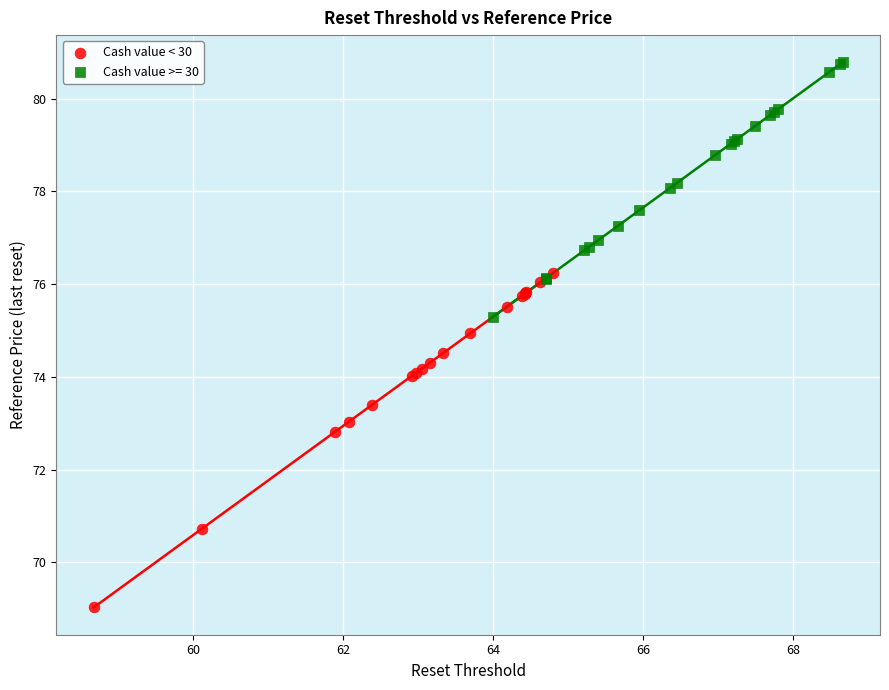

Which series contains the highest Y value?

Cash value >= 30